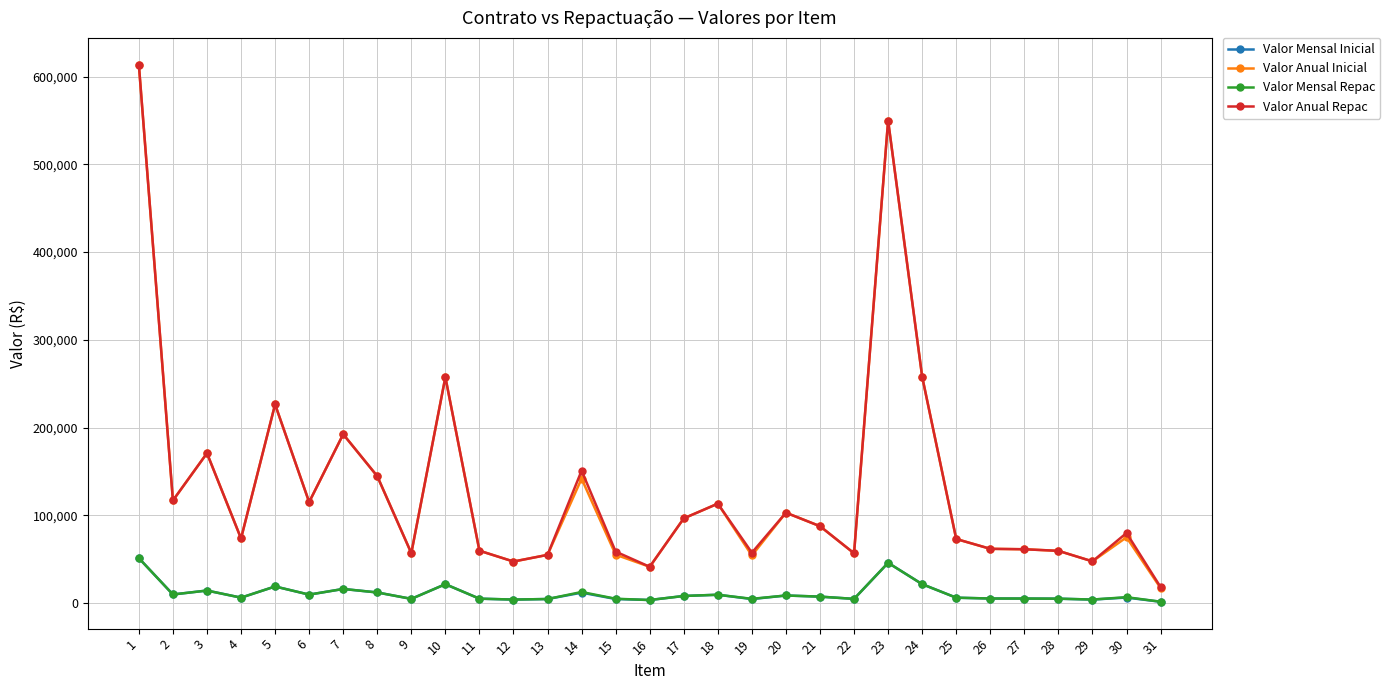

Does the chart display data point markers on the line(s)?

Yes